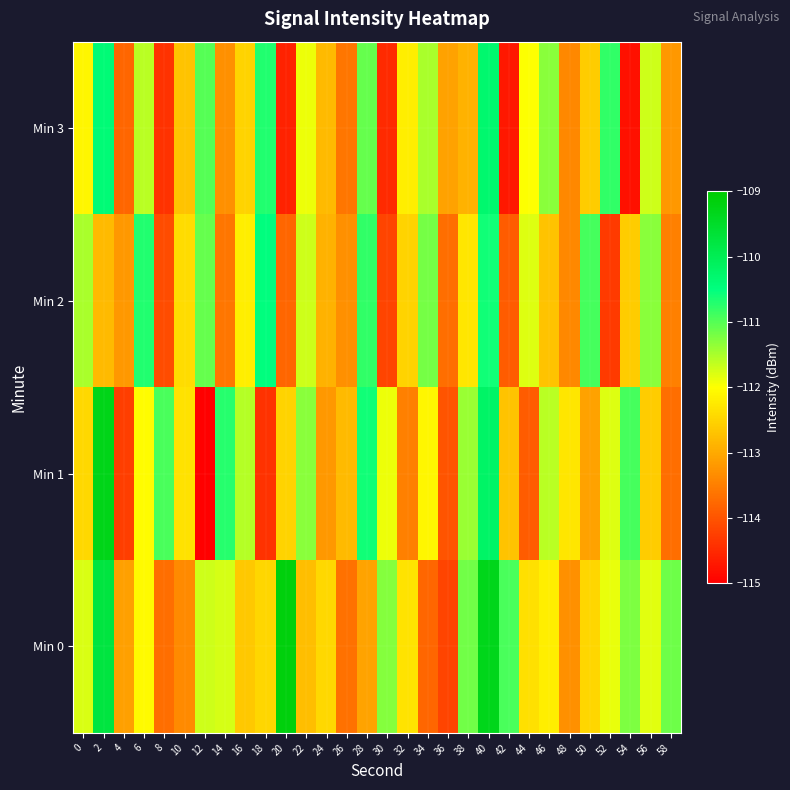

How many series are shown in this chart?

4